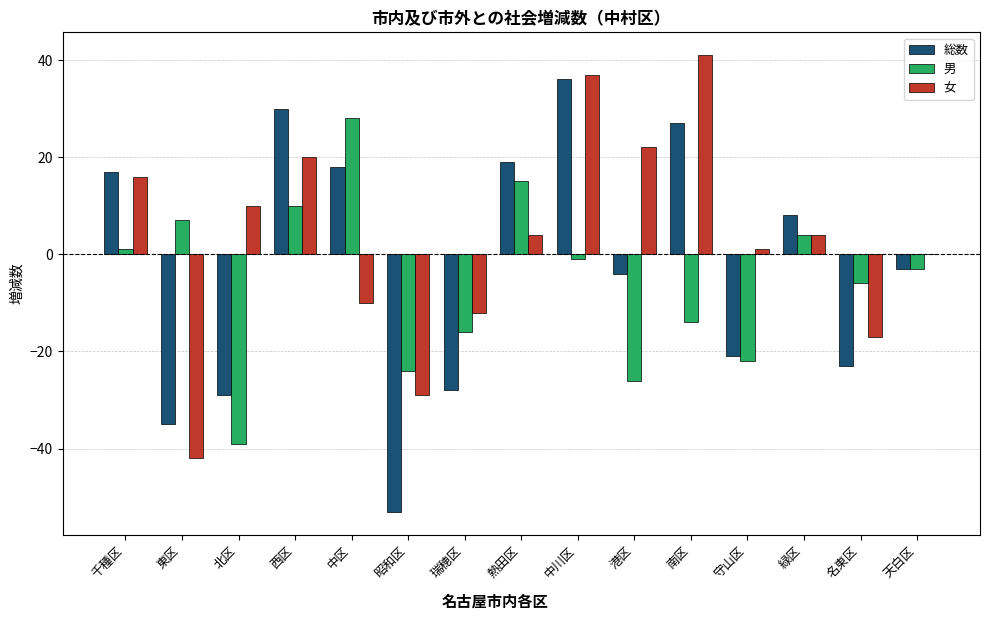

Which category has the highest value in the 男 series?

中区